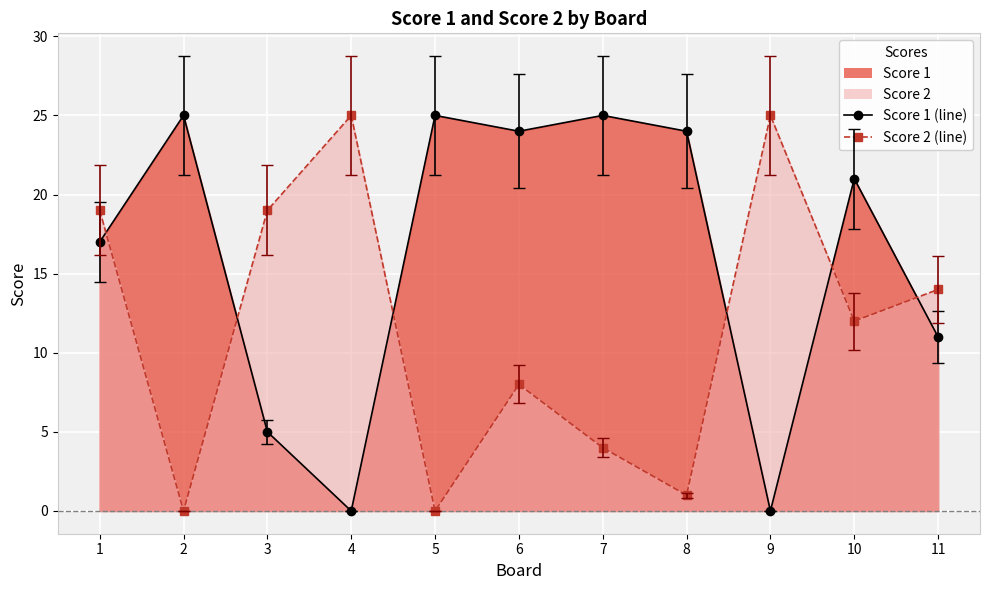

After their last crossing, which series has the higher values: Score 1 (line) or Score 2 (line)?

Score 2 (line)